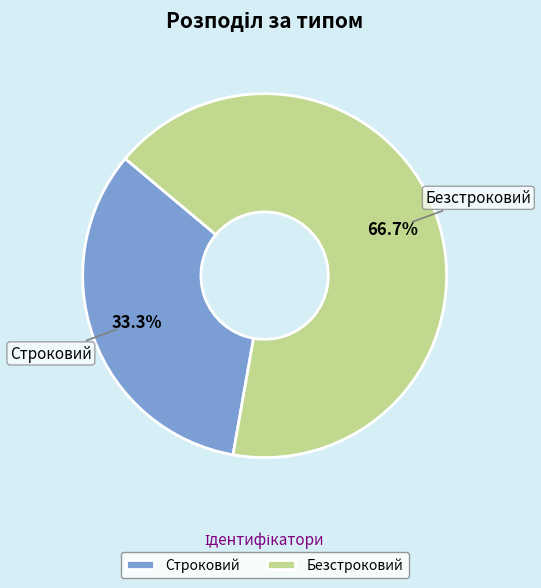

To the nearest percent, what portion does Строковий represent?

33%